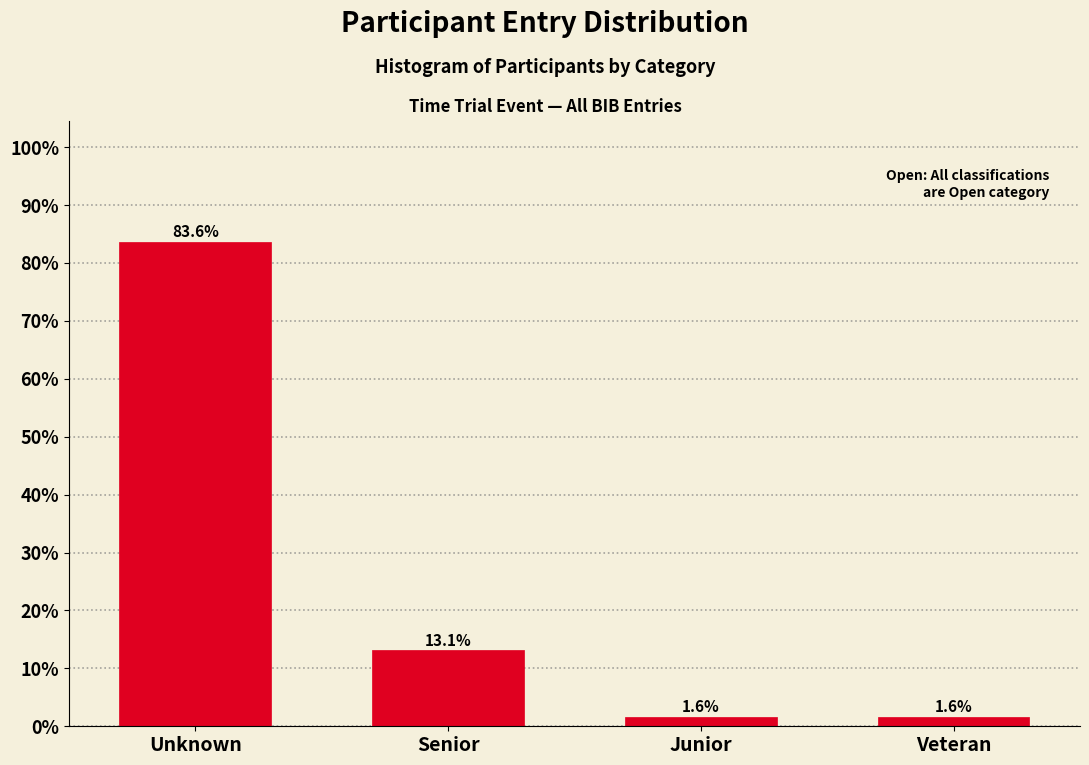

Reading right to left, extract all data points from this chart.

1.6	1.6	13.1	83.6